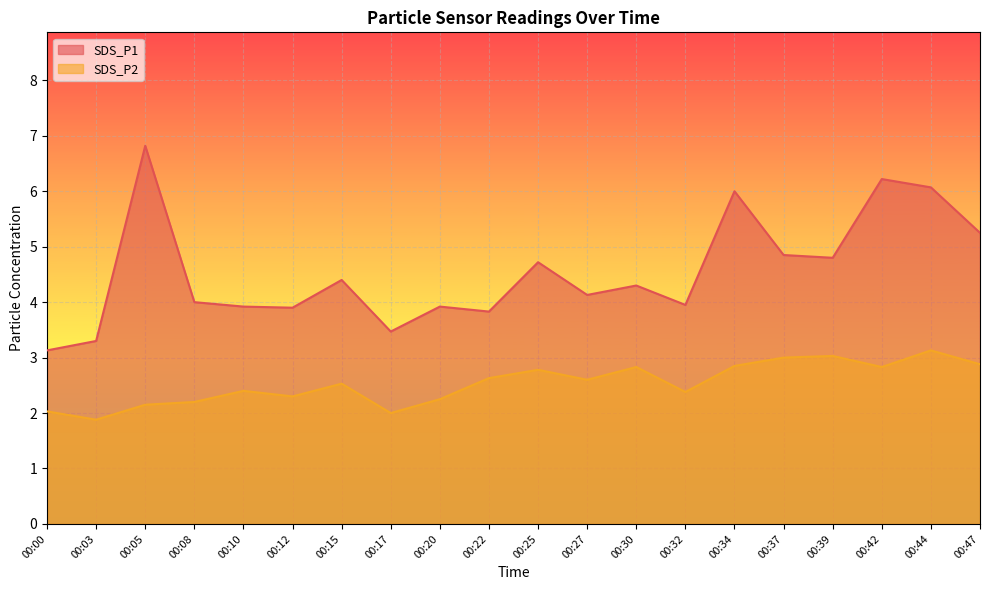

The value of SDS_P1 at 00:08 is 5.6. True or false?

False